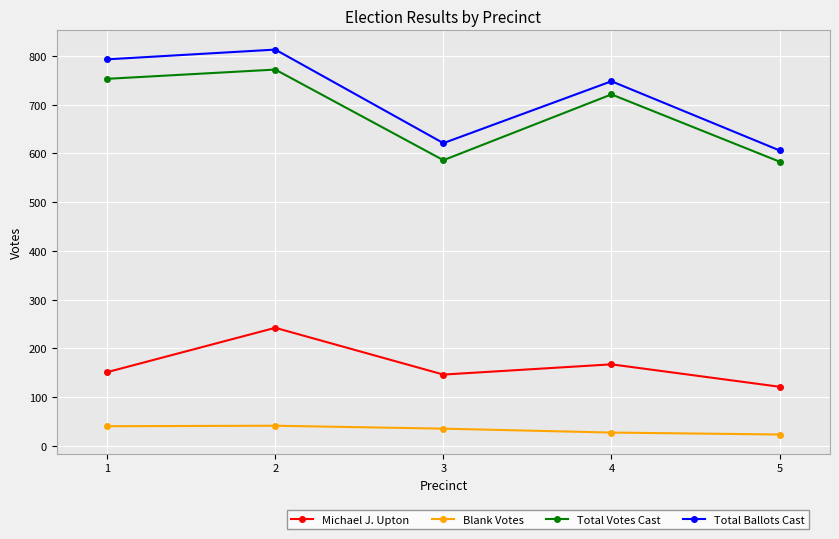

What is the total value across all series at 2?

1868